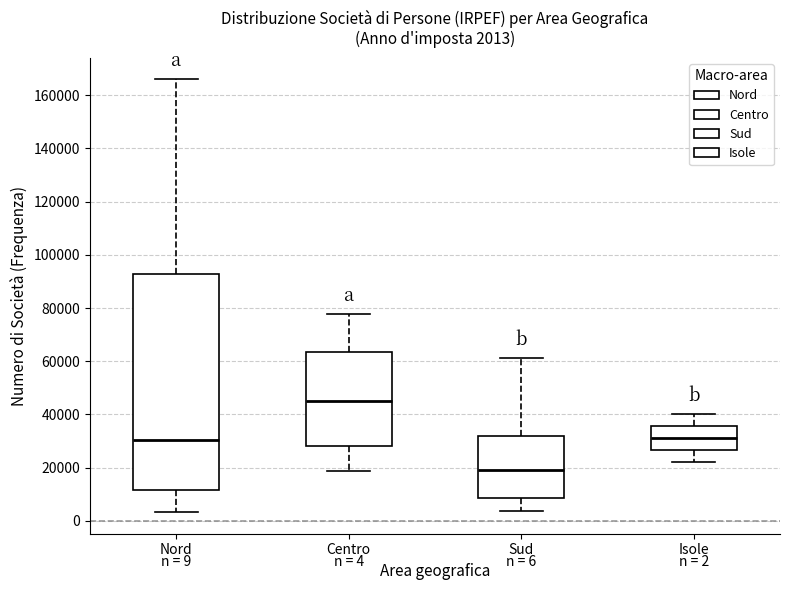

Which box's median line is the lowest?

Sud